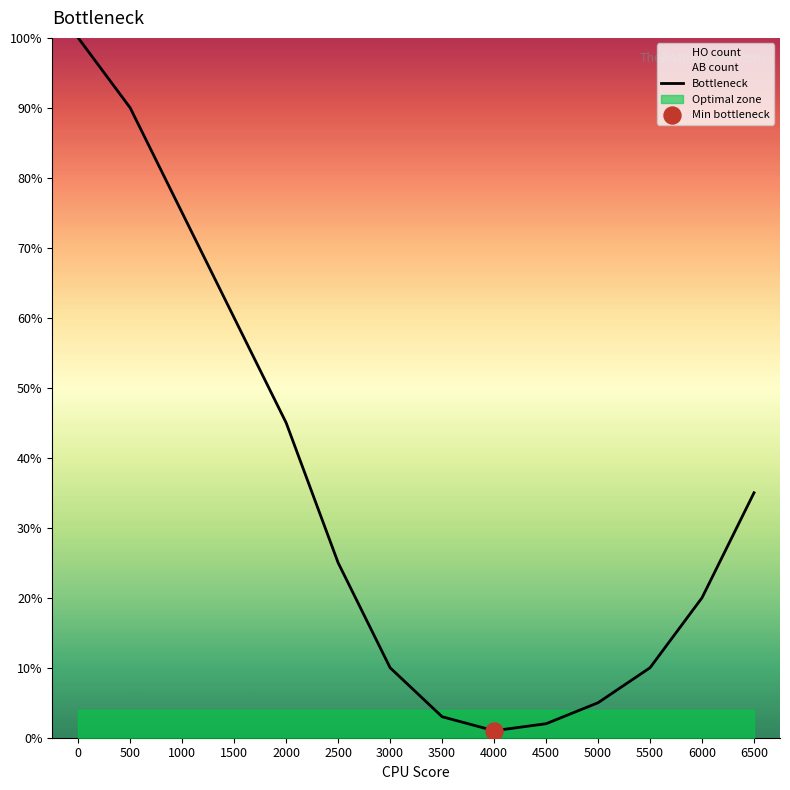

What is the change in value from 6000 to 6500?

+15